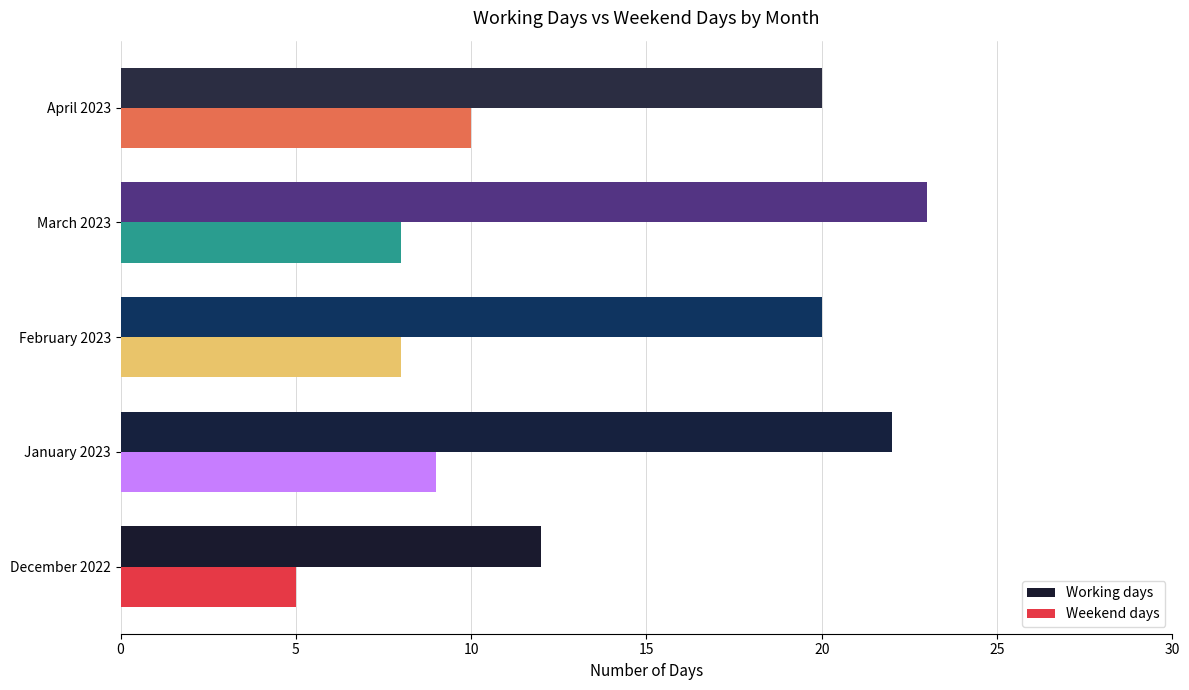

What is the average value of the Weekend days series?

8